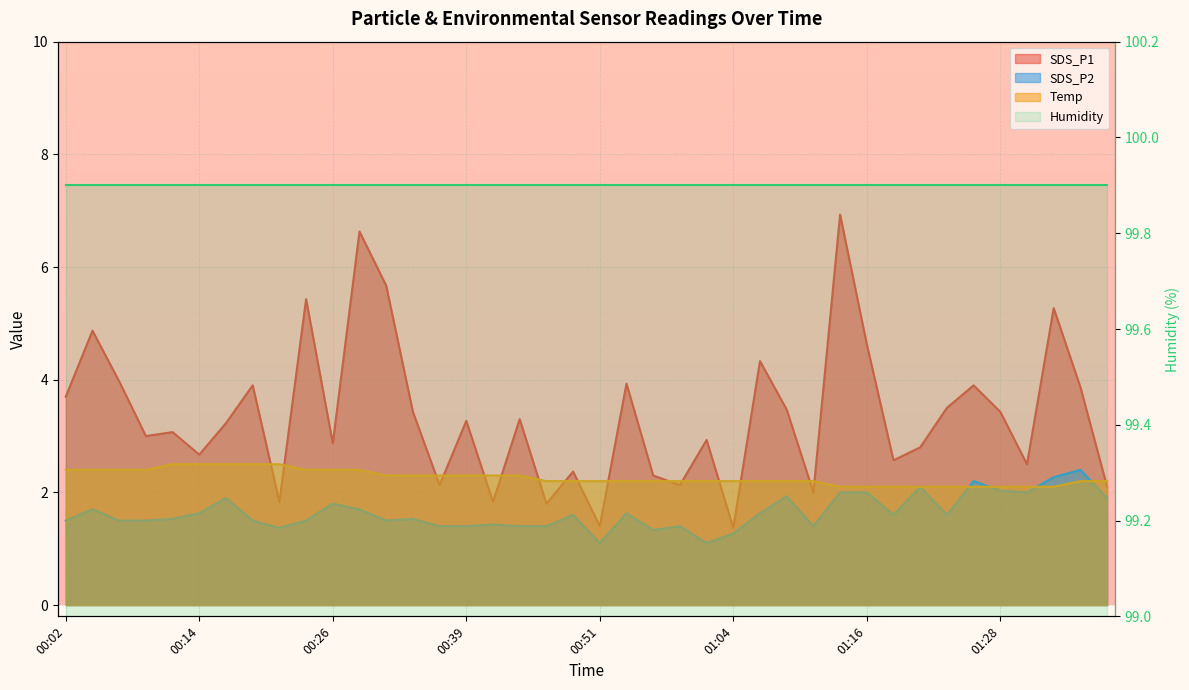

True or false: Temp has more than 0 interior local peaks.

False